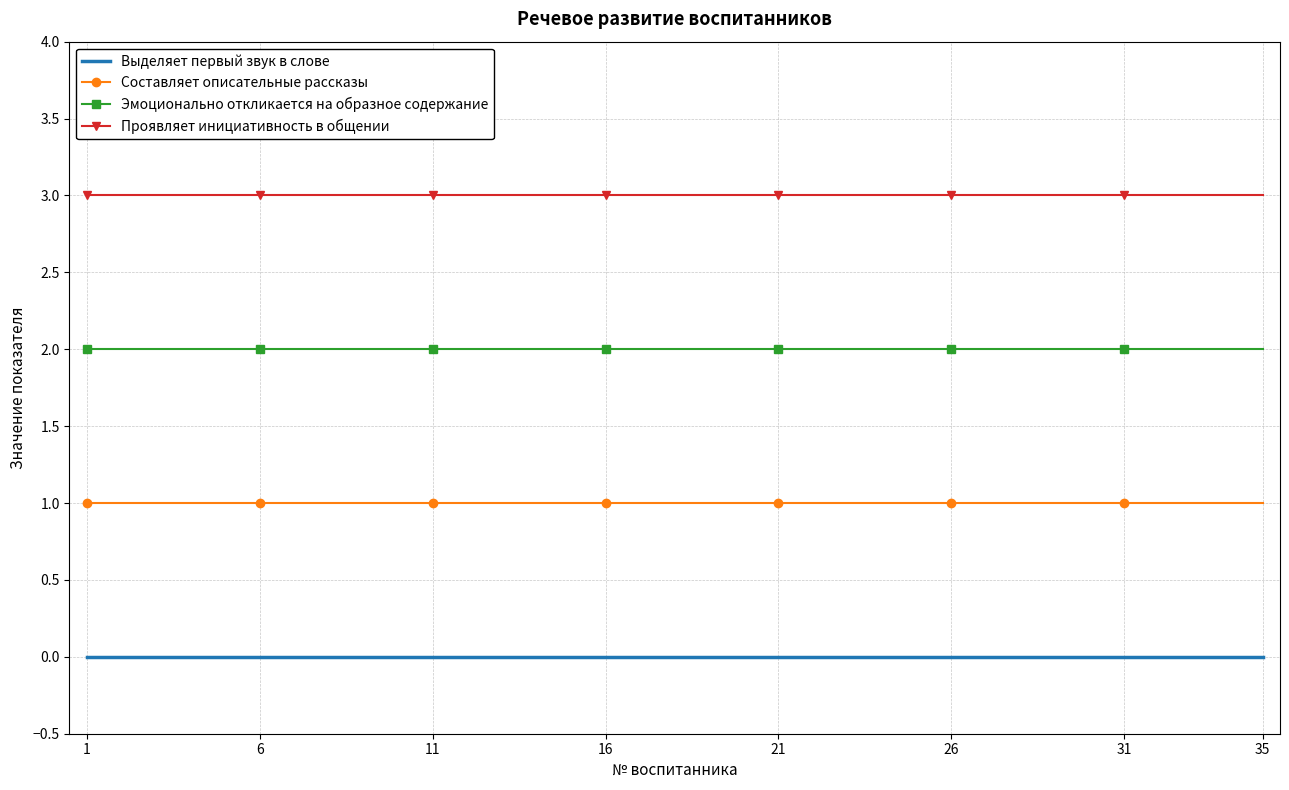

What is the highest value of the Проявляет инициативность в общении series?

3